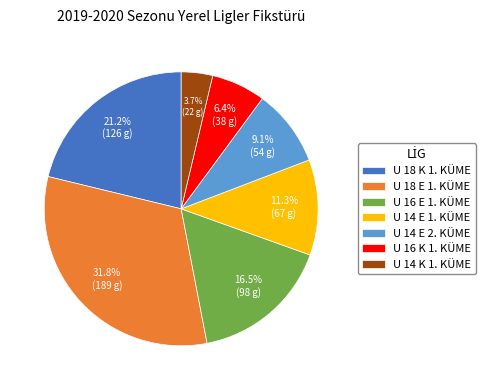

To the nearest percent, what is the average slice percentage?

14%